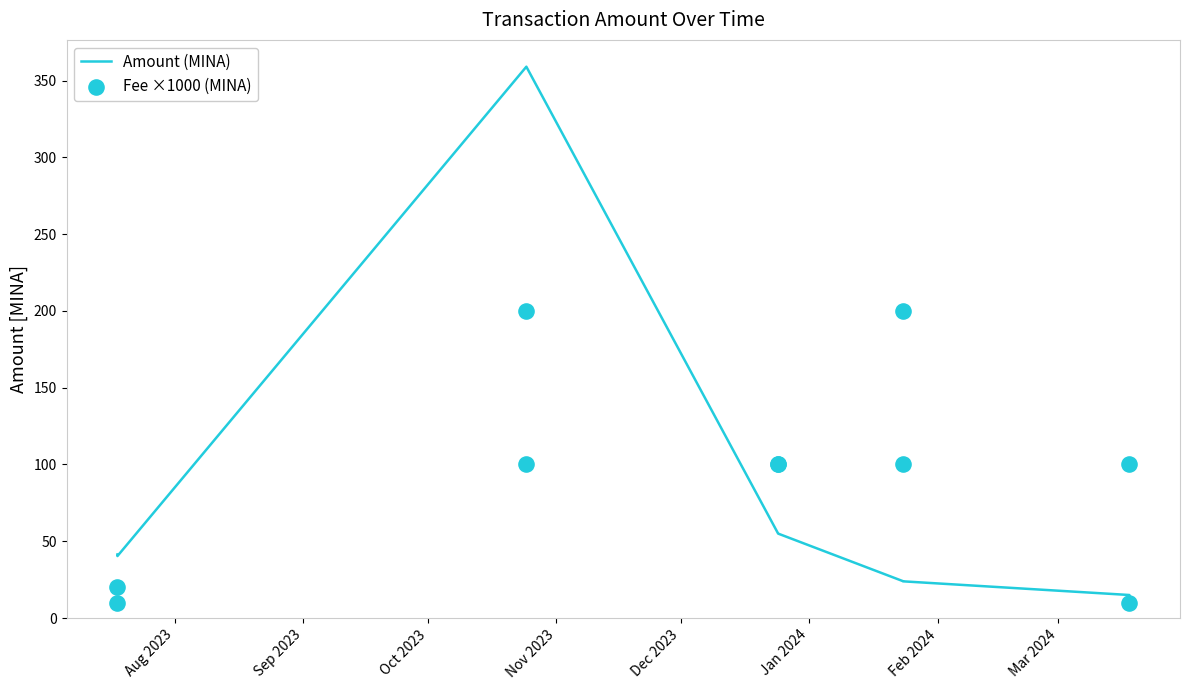

What are all the series names shown in the legend?

Amount (MINA), Fee ×1000 (MINA)